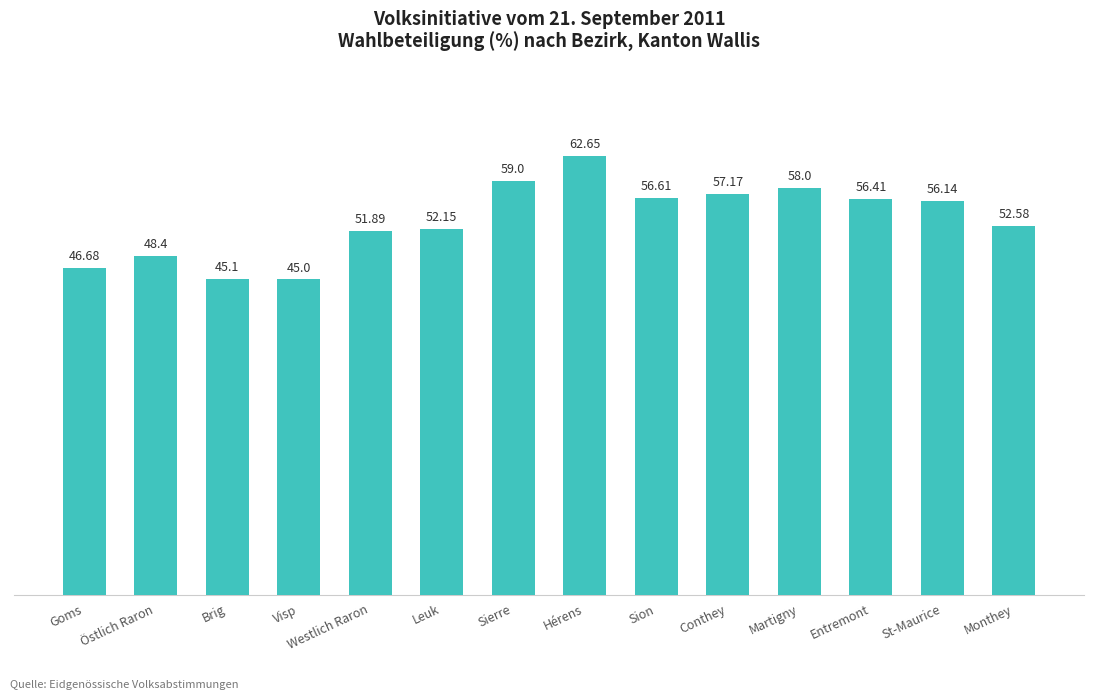

The value at St-Maurice is 56.1. True or false?

True